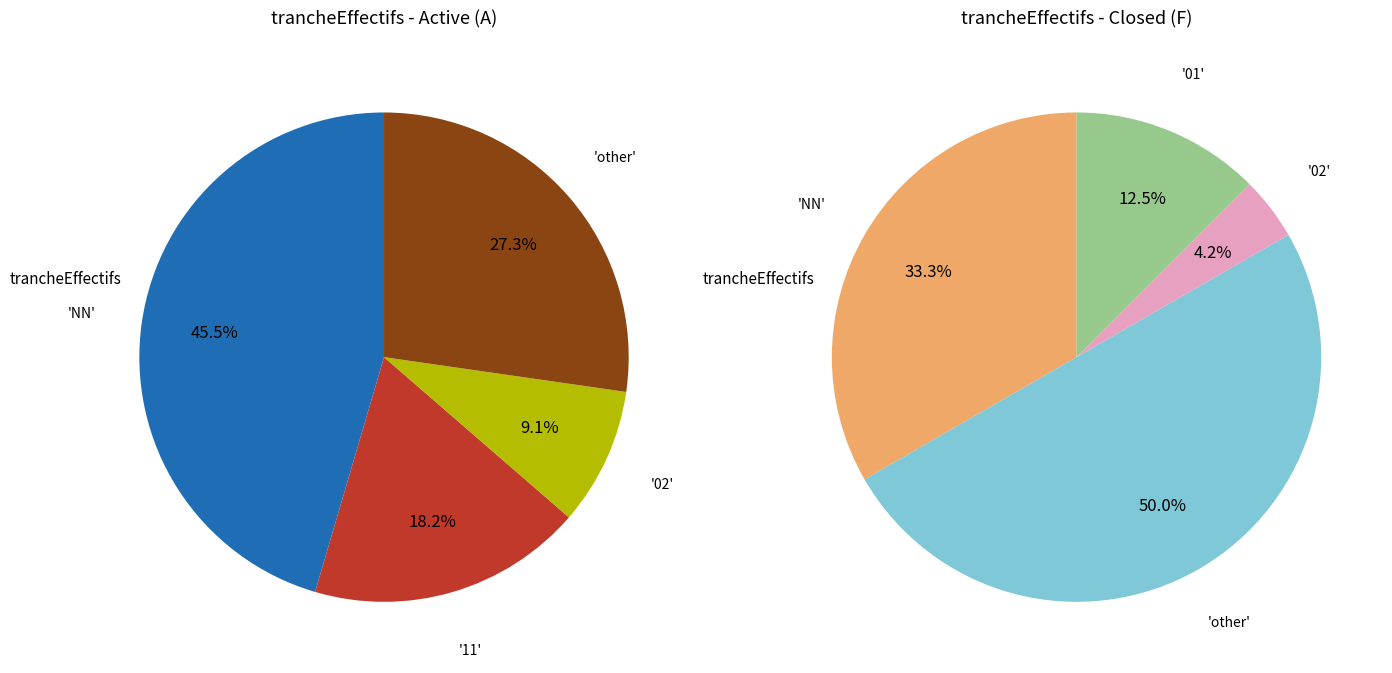

Does 11 represent more than half of the total?

No